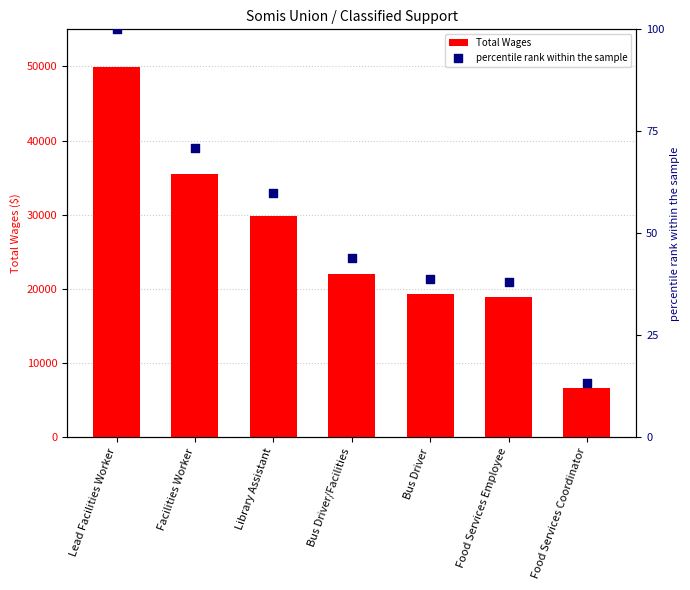

At how many categories does at least one series exceed 17583?

6